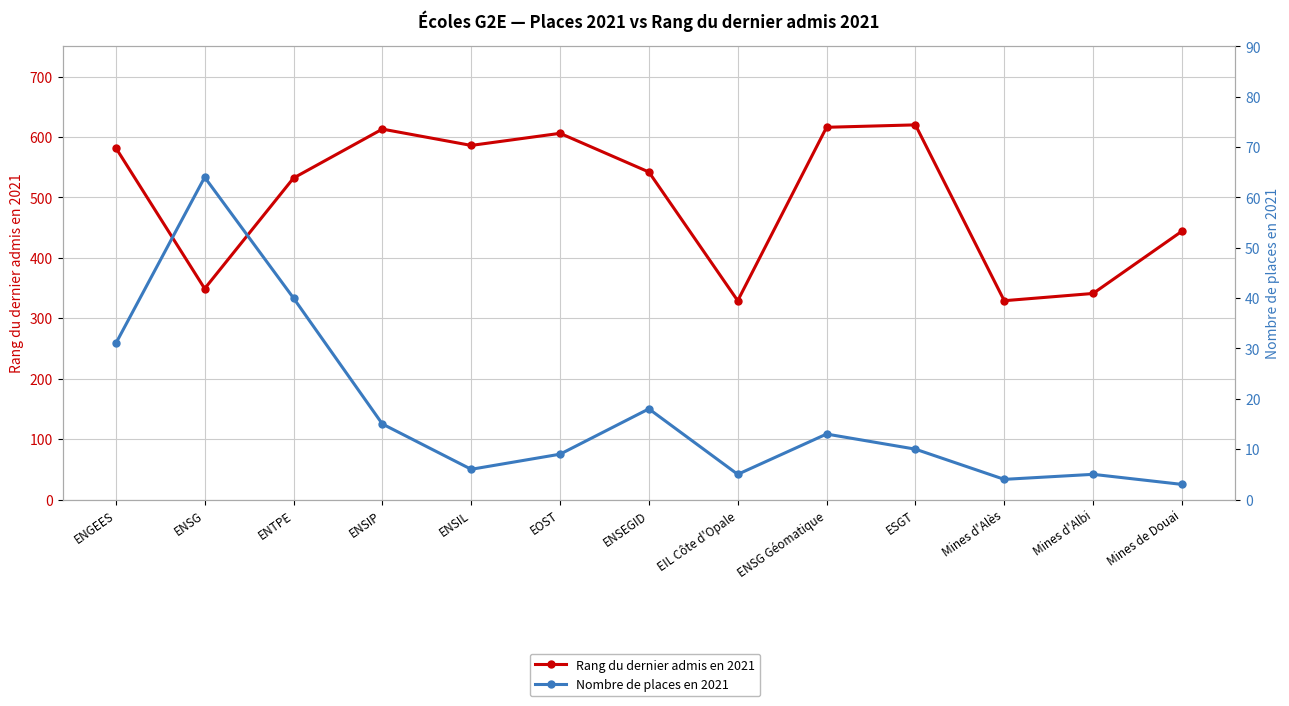

True or false: Rang du dernier admis en 2021 and Nombre de places en 2021 intersect in this chart.

False